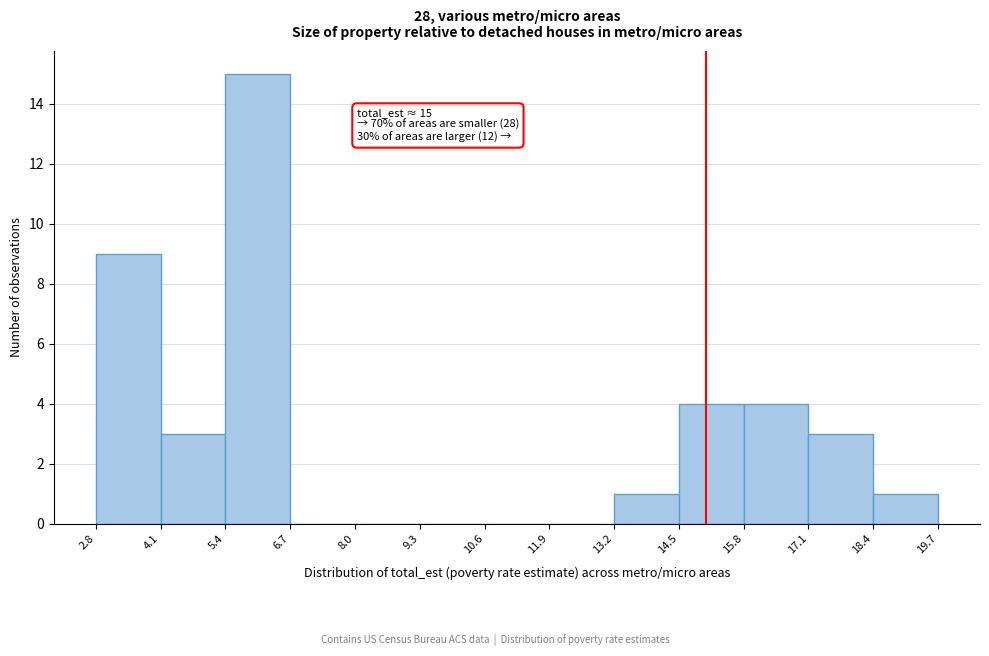

Which range on the x-axis has the tallest bar?

5.4 to 6.7